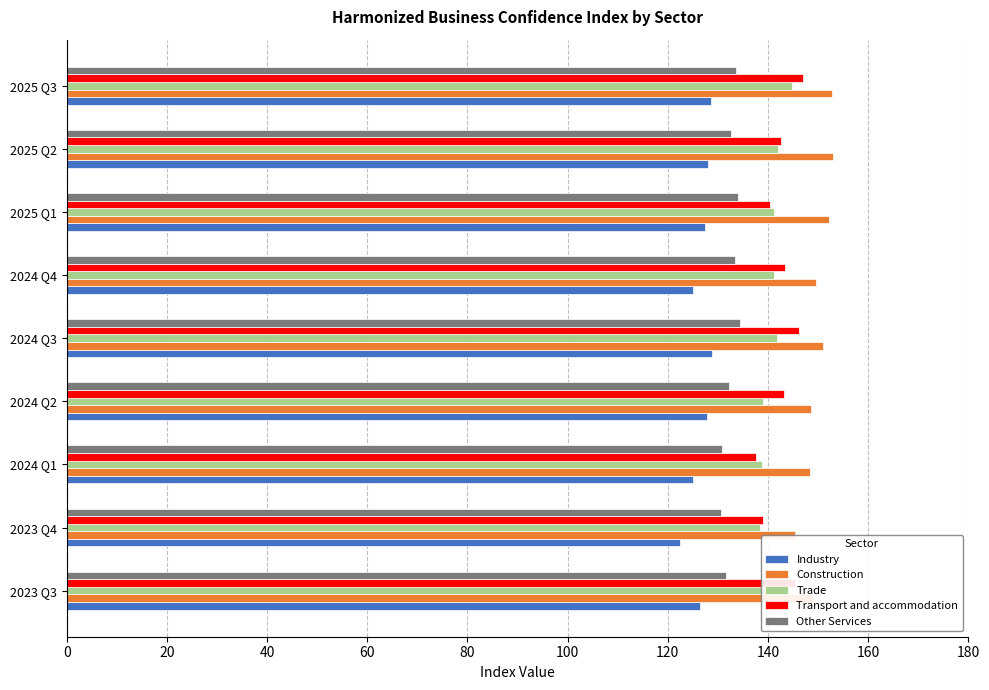

What is the total value across all series at 2025 Q2?

698.1